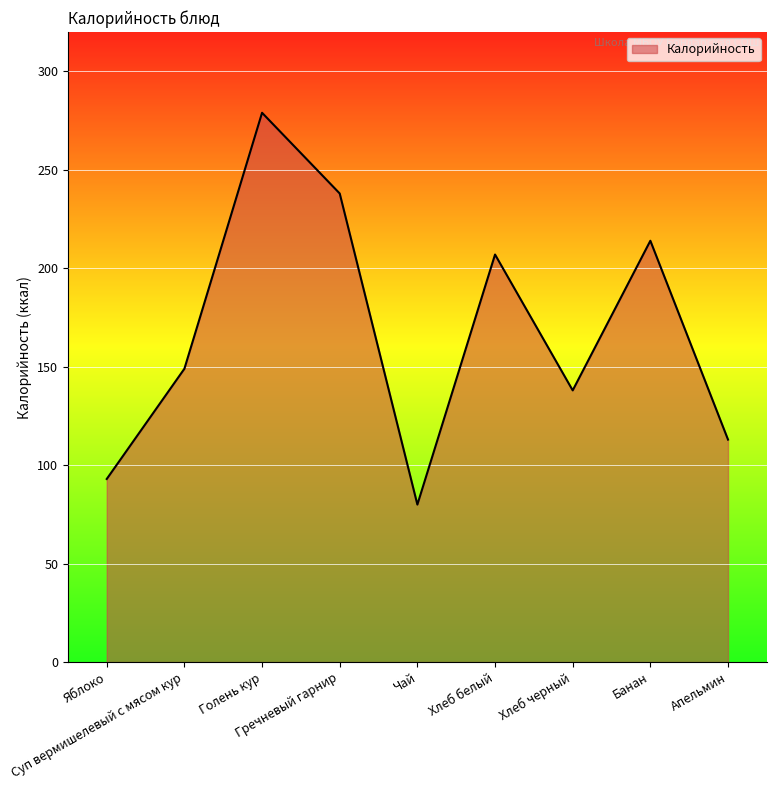

What is the approximate value at Банан?

214